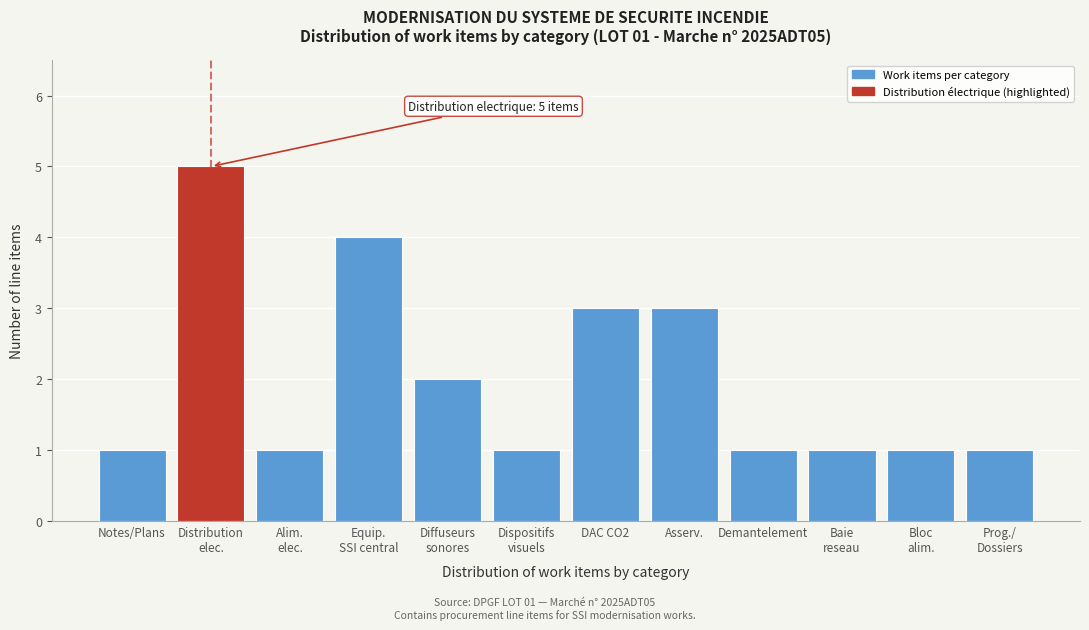

Reading left to right, what are all the values shown in this chart?

1	5	1	4	2	1	3	3	1	1	1	1